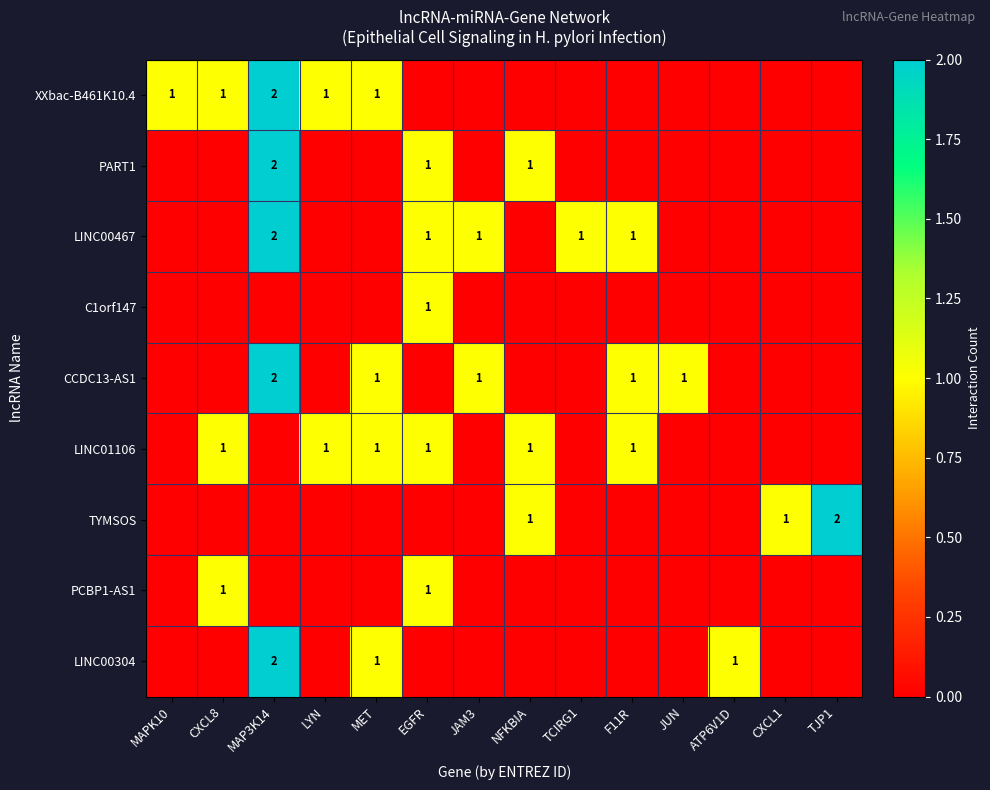

The value of LINC00467 at F11R is 2. True or false?

False